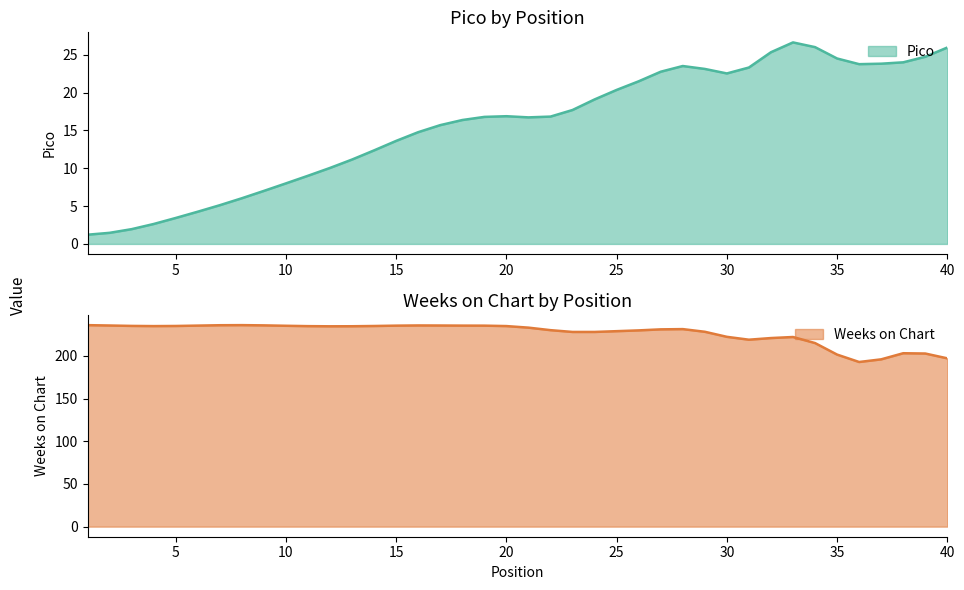

In Pico, how many points are higher than both neighbors (excluding endpoints)?

3